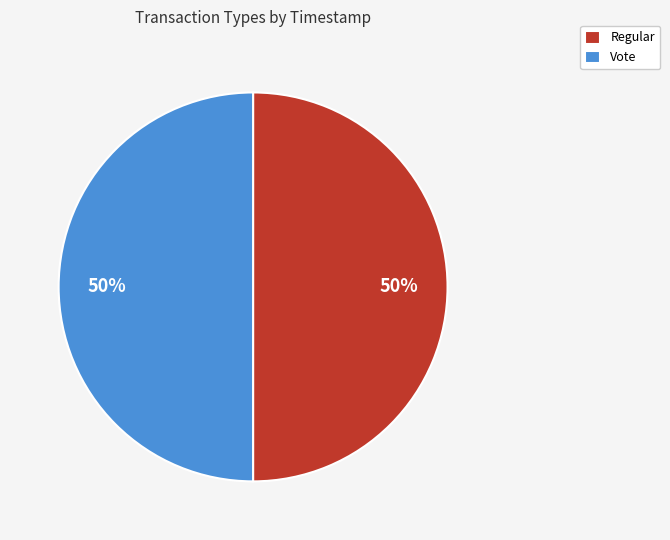

To the nearest percent, what percentage of the pie is Regular?

50%